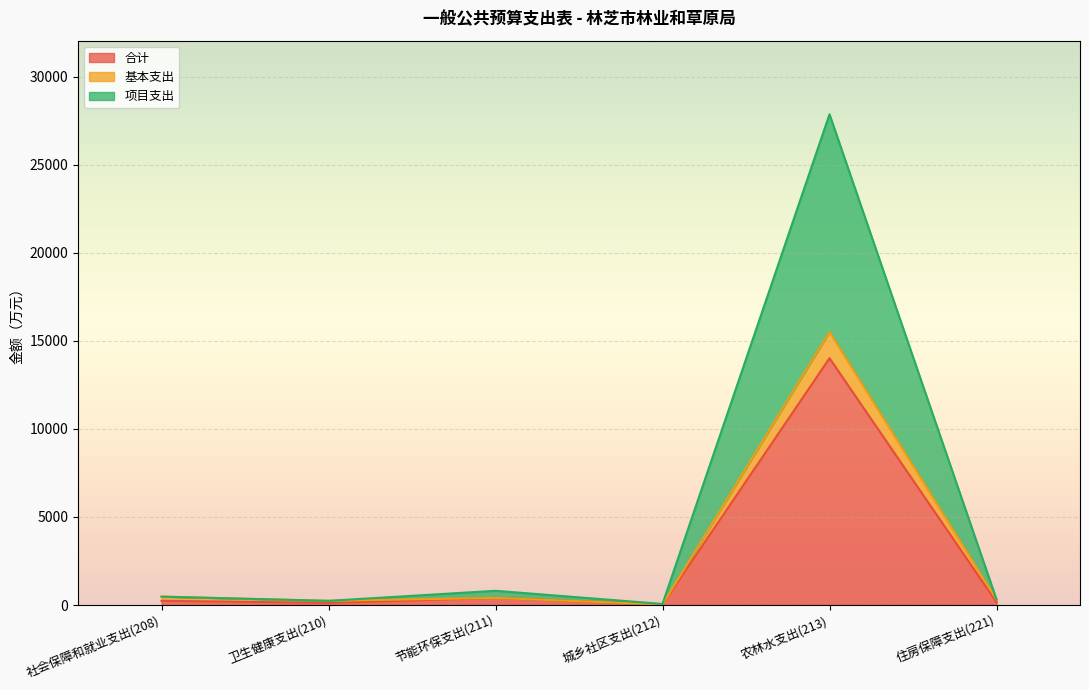

Rank the categories by 项目支出 value from highest to lowest.

农林水支出(213), 节能环保支出(211), 社会保障和就业支出(208), 住房保障支出(221), 卫生健康支出(210), 城乡社区支出(212)